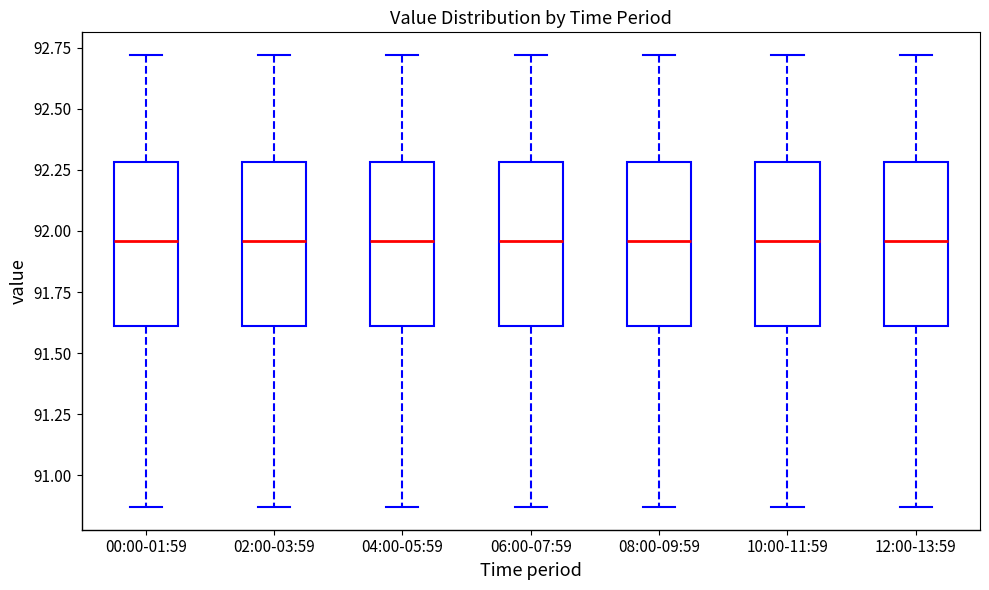

Reading left to right, transcribe this box plot: for each box, give where its median line is, the range the box spans, and where its two whiskers end, as read against the y-axis. The values are not printed on the chart, so give them approximately, as read against the axis.

00:00-01:59: median 91.95, box 91.60 to 92.30, whiskers 90.85 to 92.70
02:00-03:59: median 91.95, box 91.60 to 92.30, whiskers 90.85 to 92.70
04:00-05:59: median 91.95, box 91.60 to 92.30, whiskers 90.85 to 92.70
06:00-07:59: median 91.95, box 91.60 to 92.30, whiskers 90.85 to 92.70
08:00-09:59: median 91.95, box 91.60 to 92.30, whiskers 90.85 to 92.70
10:00-11:59: median 91.95, box 91.60 to 92.30, whiskers 90.85 to 92.70
12:00-13:59: median 91.95, box 91.60 to 92.30, whiskers 90.85 to 92.70